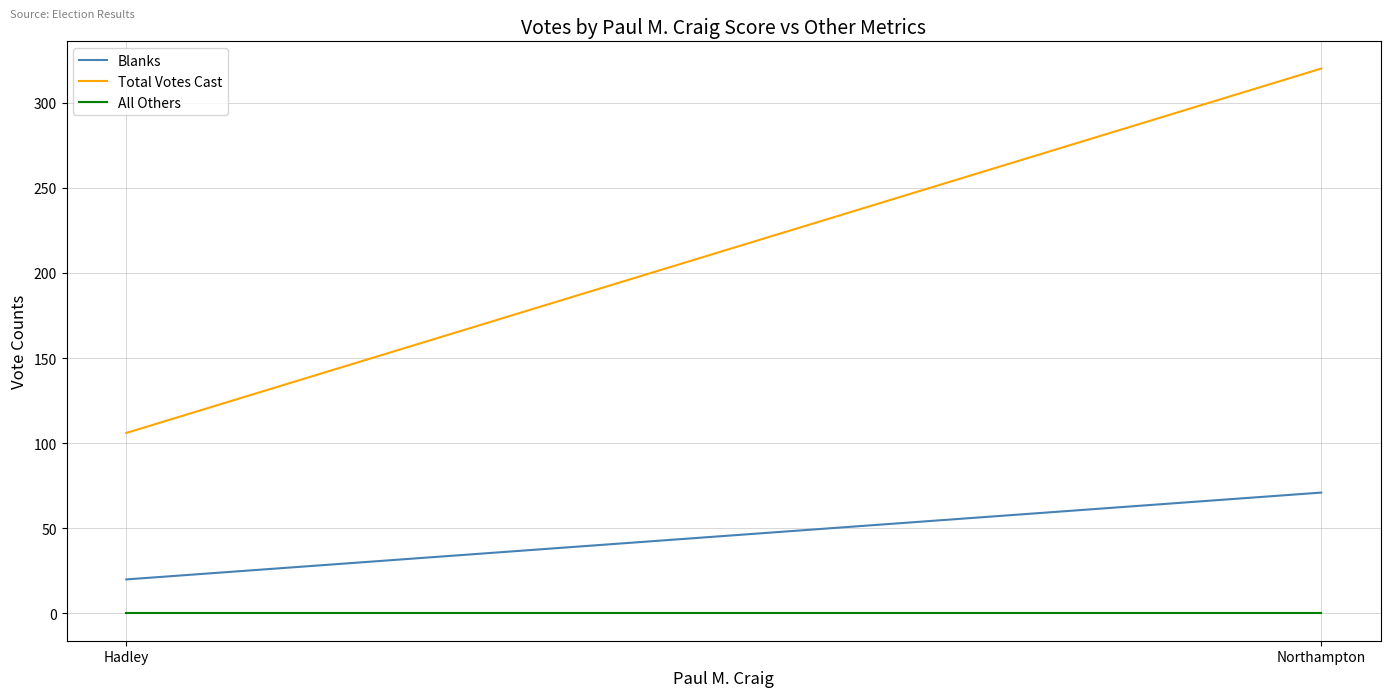

At how many categories does at least one series exceed 100?

2